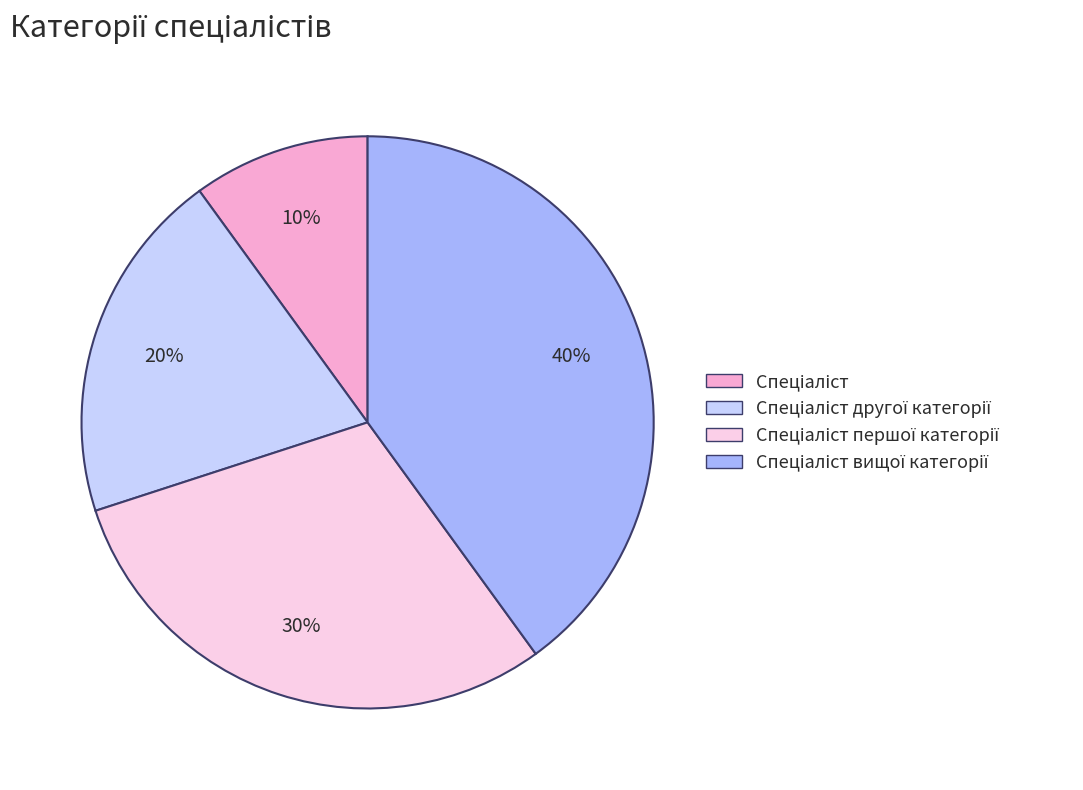

Does any single category account for the majority?

No